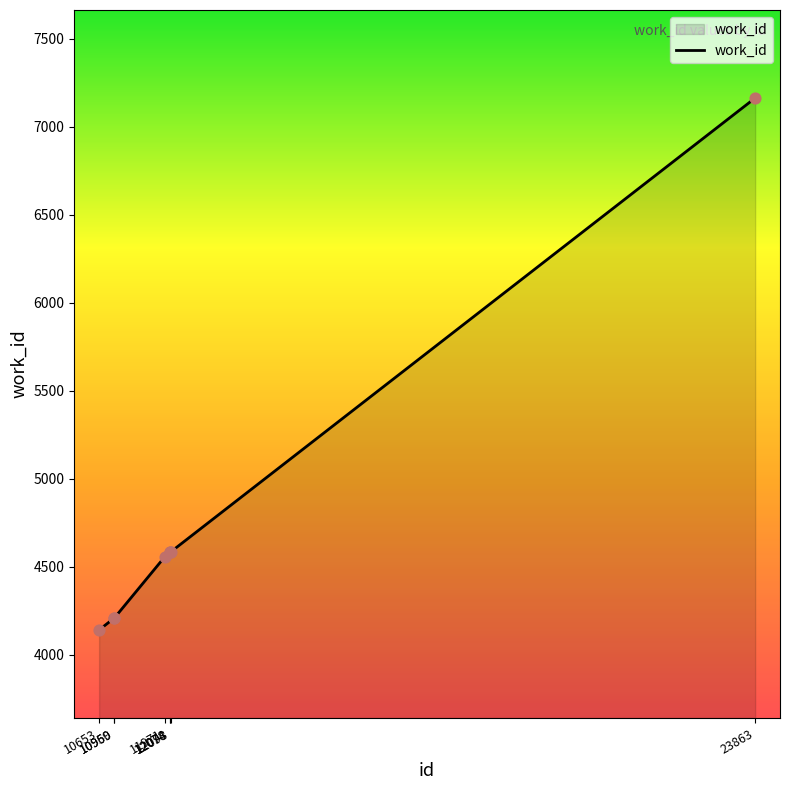

Which has a higher value, 10959 or 12098?

12098